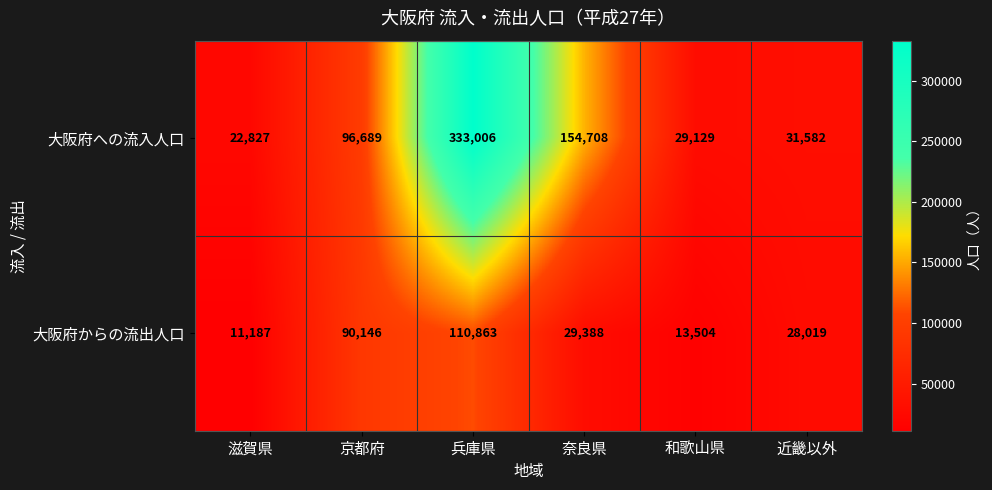

Read the 大阪府への流入人口 value at 近畿以外, to the nearest 100.

31600